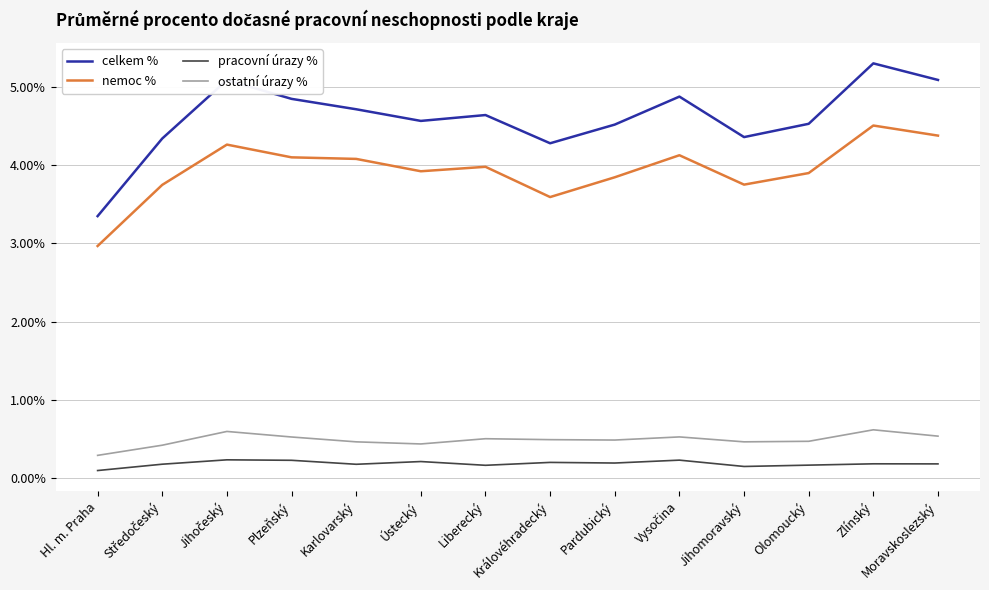

True or false: celkem % and pracovní úrazy % intersect in this chart.

False